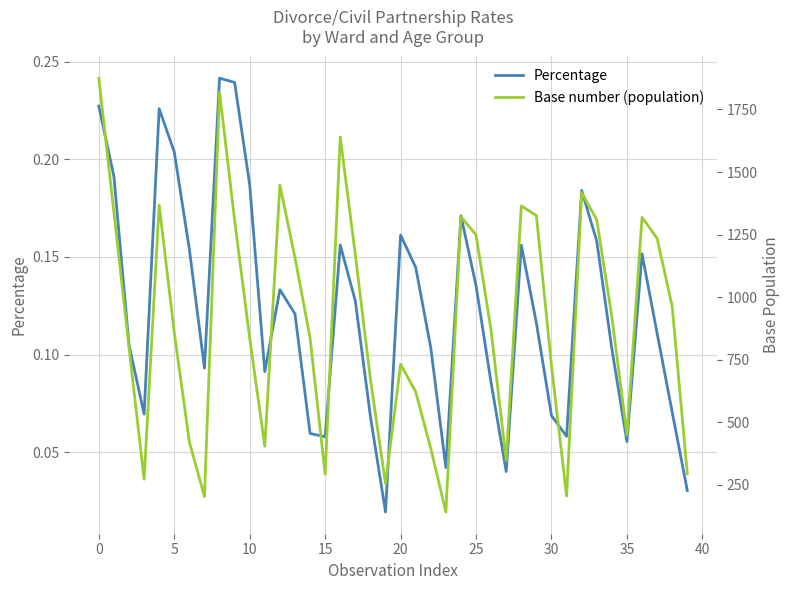

How many lines are shown in the chart?

2